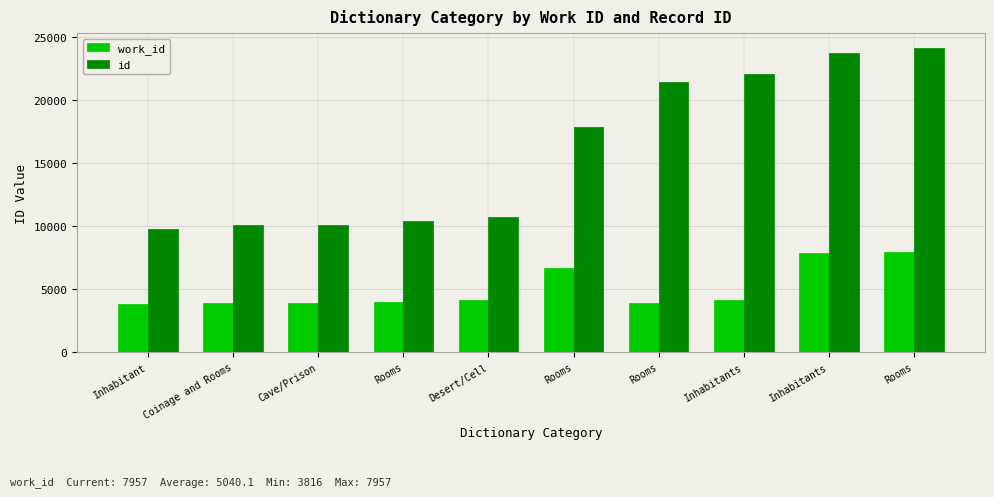

Reading left to right, what are all the values shown in this chart?

work_id: Inhabitant=3816	Coinage and Rooms=3891	Cave/Prison=3895	Rooms=3994	Desert/Cell=4153	Rooms=6726	Rooms=3938	Inhabitants=4167	Inhabitants=7864	Rooms=7957
id: Inhabitant=9825	Coinage and Rooms=10067	Cave/Prison=10073	Rooms=10385	Desert/Cell=10712	Rooms=17896	Rooms=21437	Inhabitants=22108	Inhabitants=23778	Rooms=24130